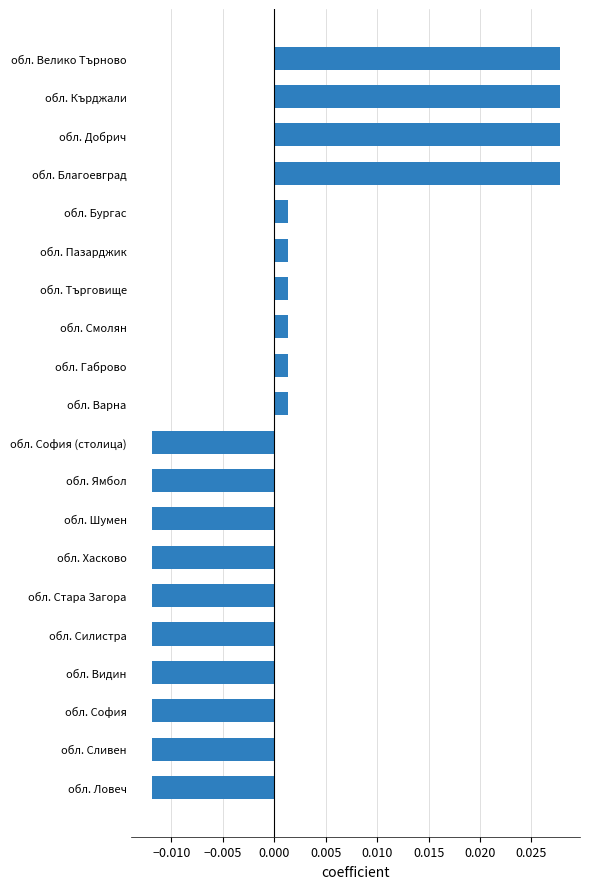

Between обл. Хасково and обл. Благоевград, which is larger?

обл. Благоевград